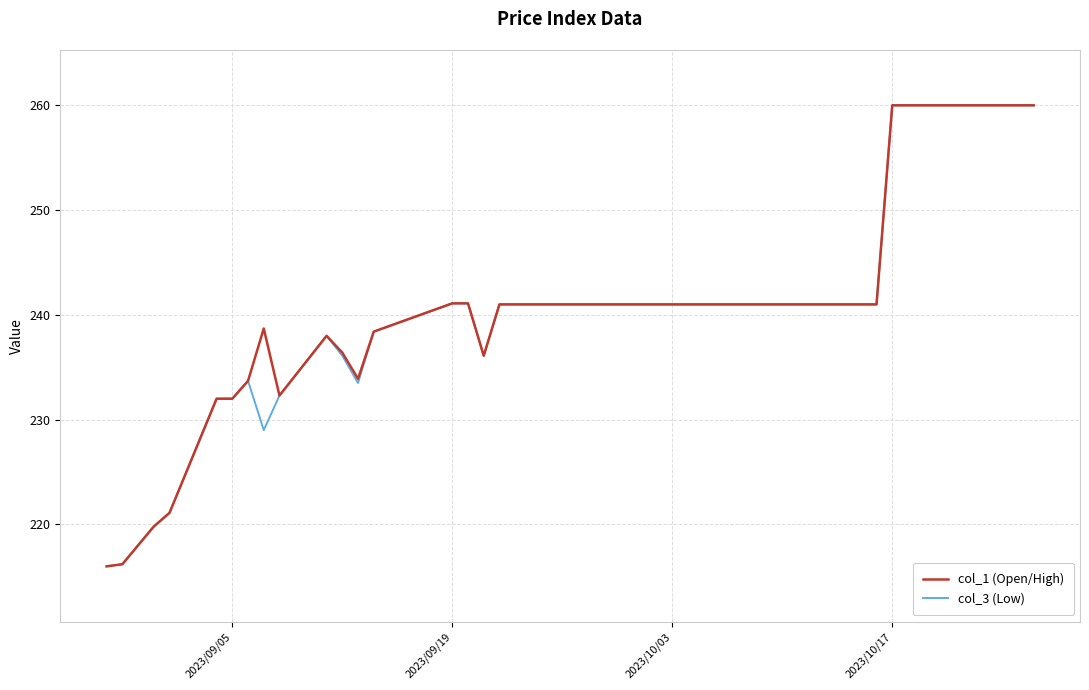

What is the greatest value displayed?

260.0